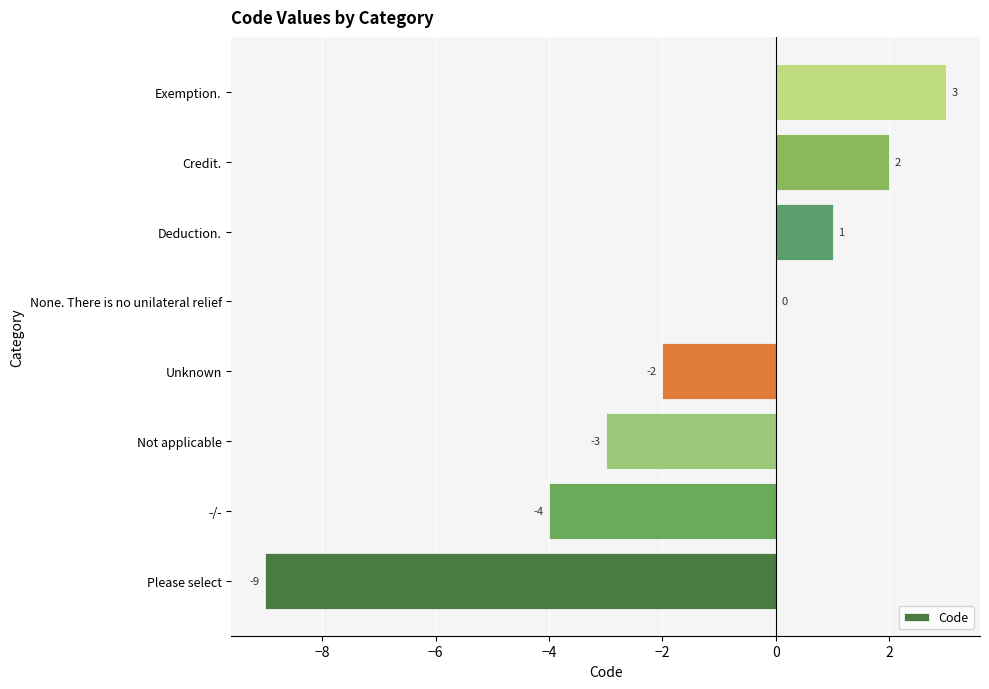

Count the number of categories in the chart.

8